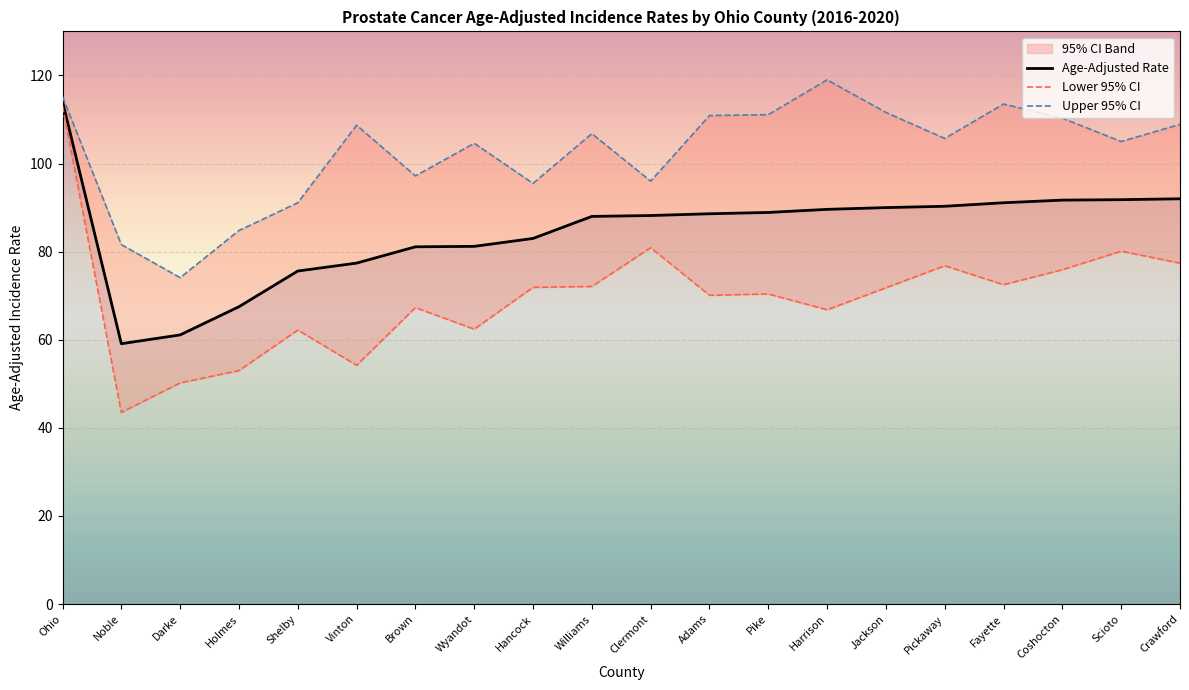

True or false: Age-Adjusted Rate has a value of 32.6 at Darke.

False